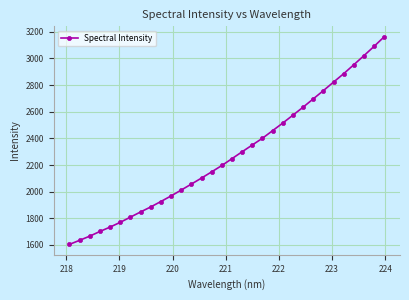

What is the greatest value displayed?

3163.4